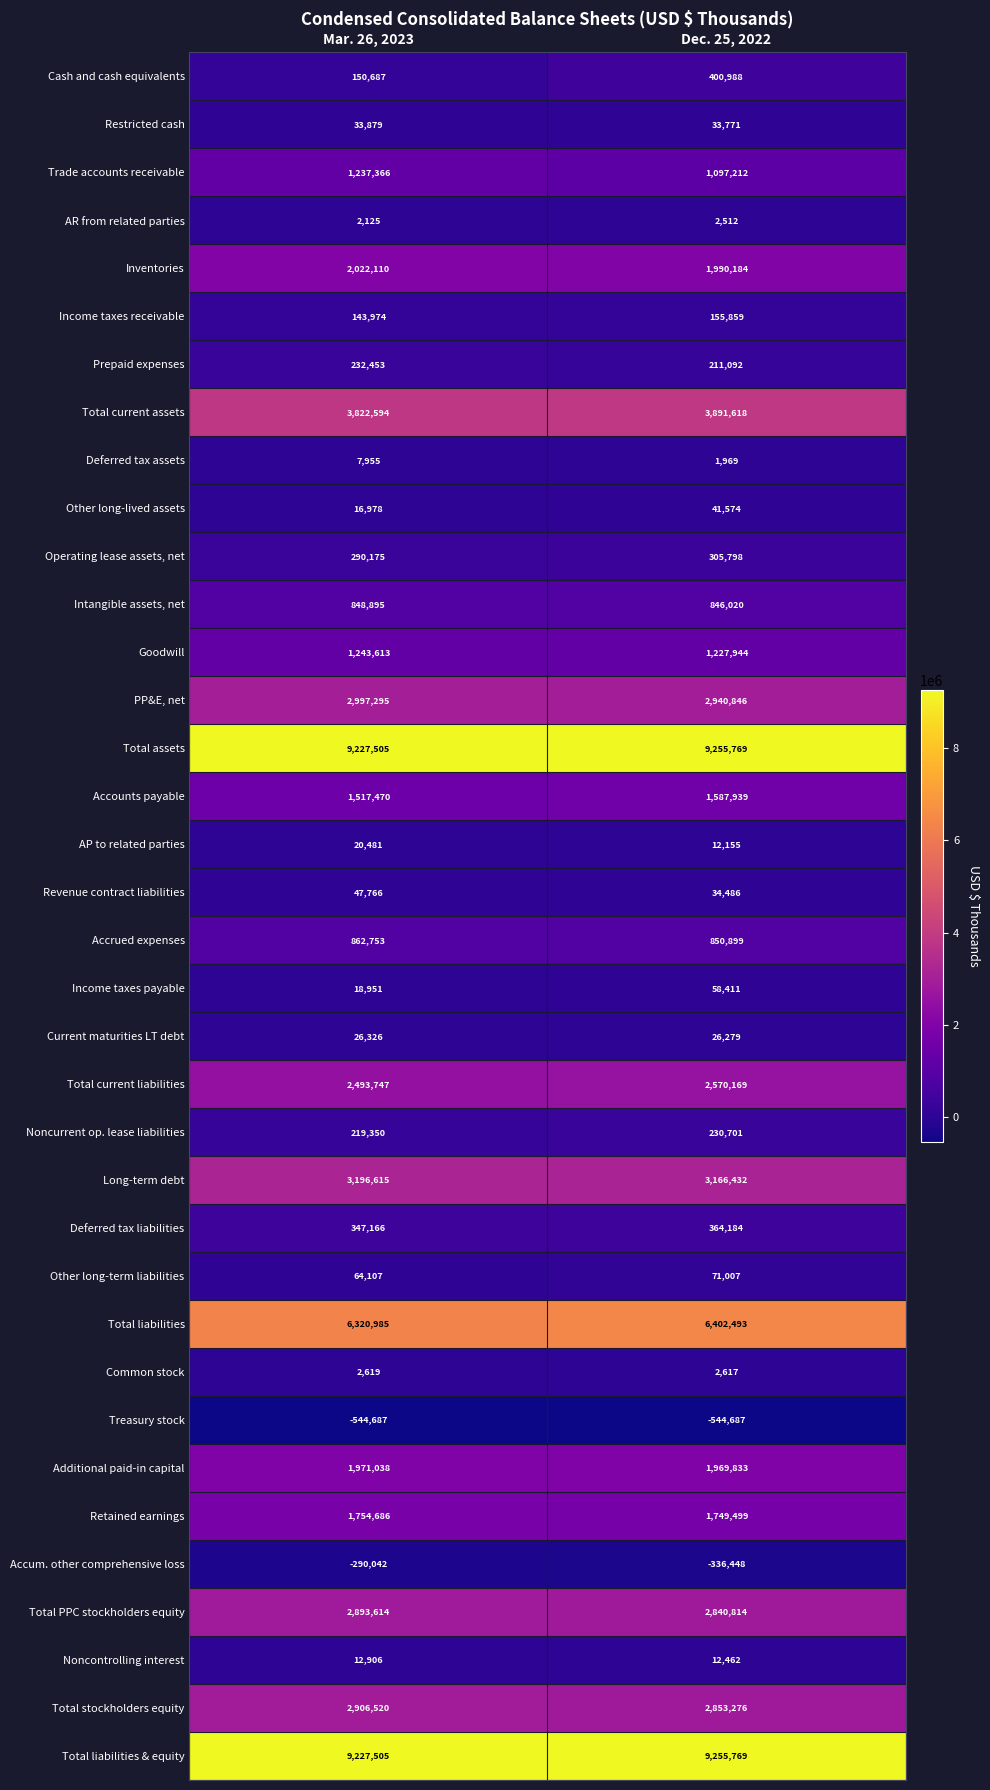

Which category has the lowest value in the Retained earnings series?

Dec. 25, 2022